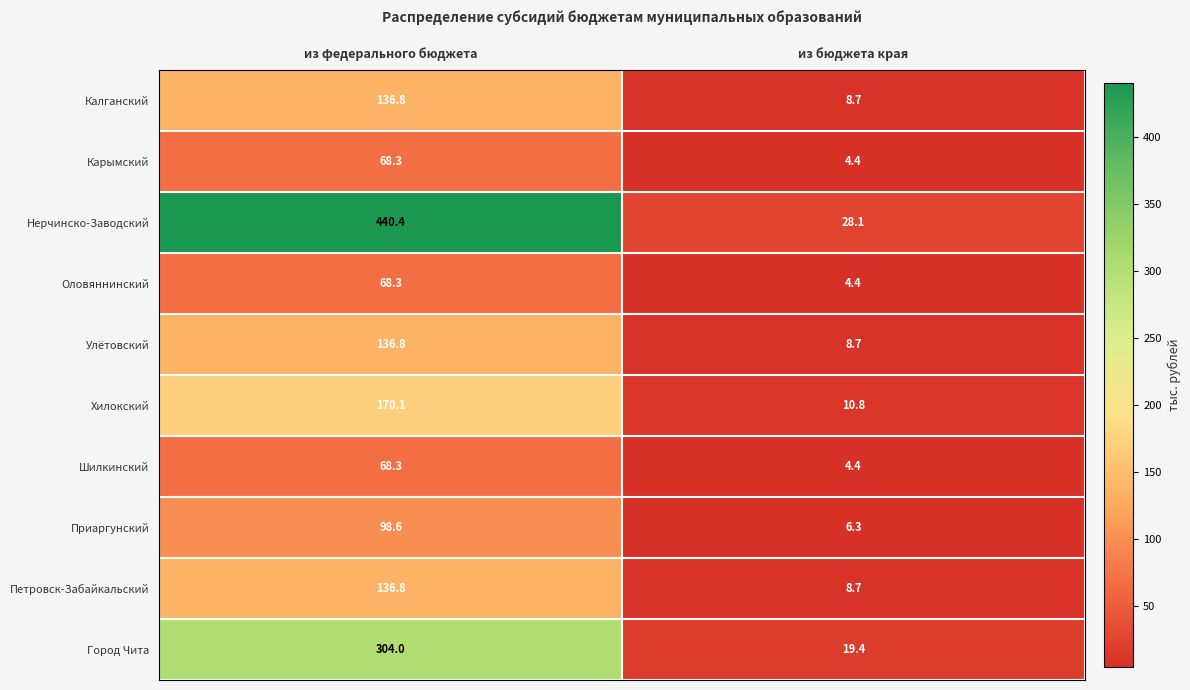

True or false: Хилокский has a value of 170.1 at из федерального бюджета.

True